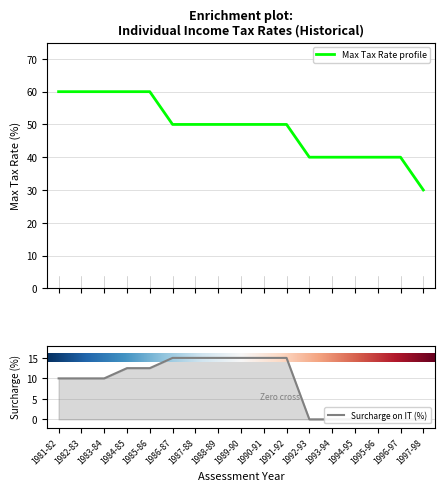

At which category does the chart reach its minimum across all series?

1992-93